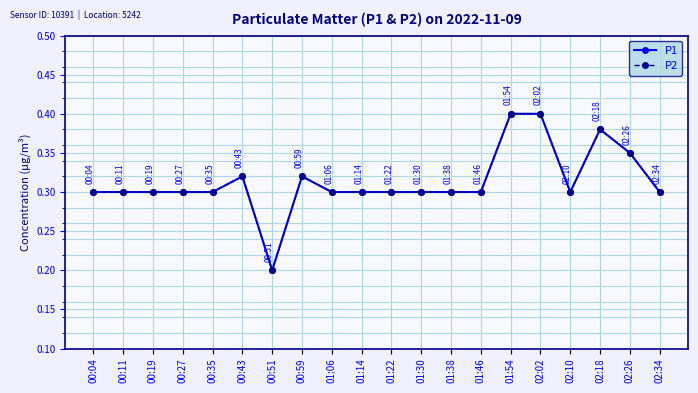

What is the smallest value displayed?

0.2